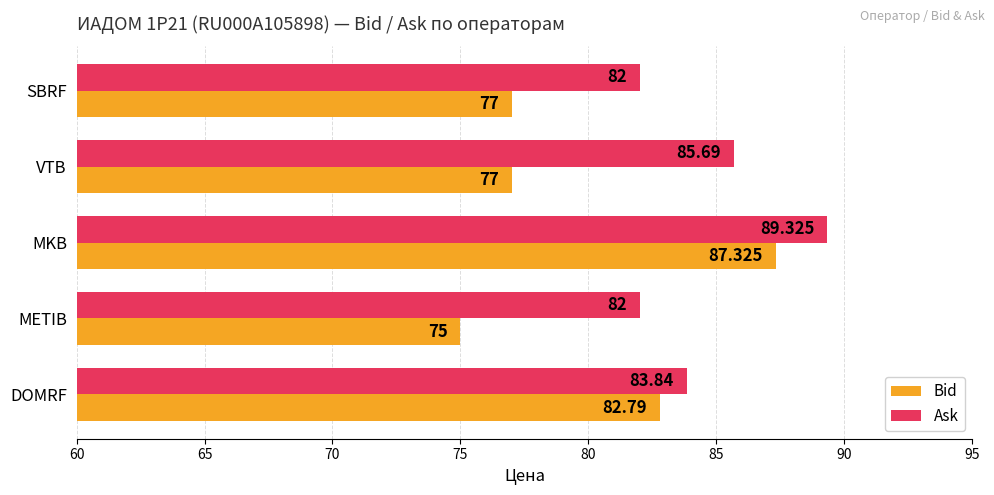

Which category has the highest value in the Bid series?

MKB